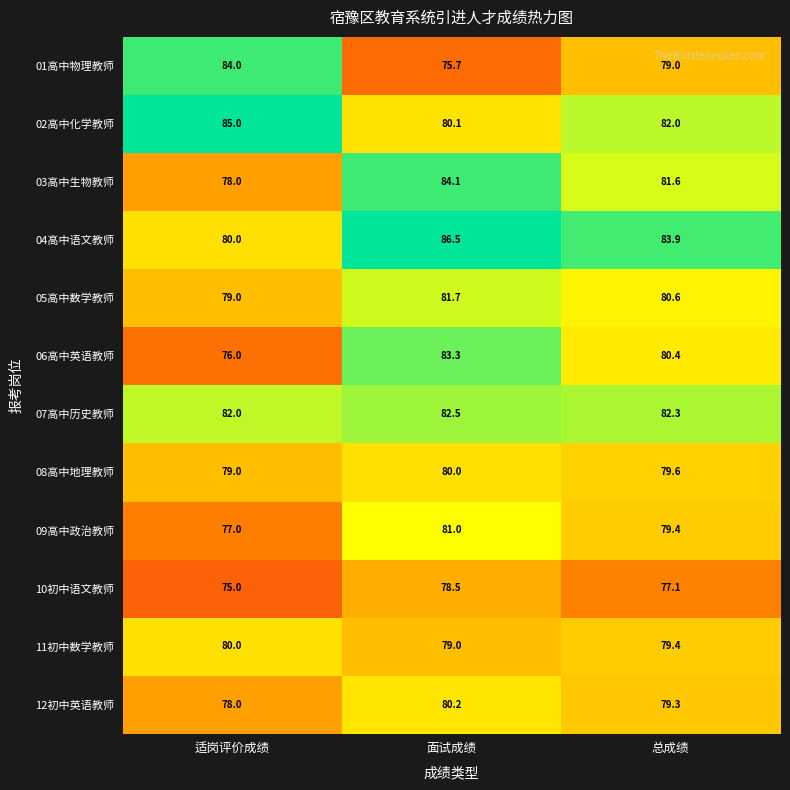

The value of 07高中历史教师 at 适岗评价成绩 is 82.0. True or false?

True